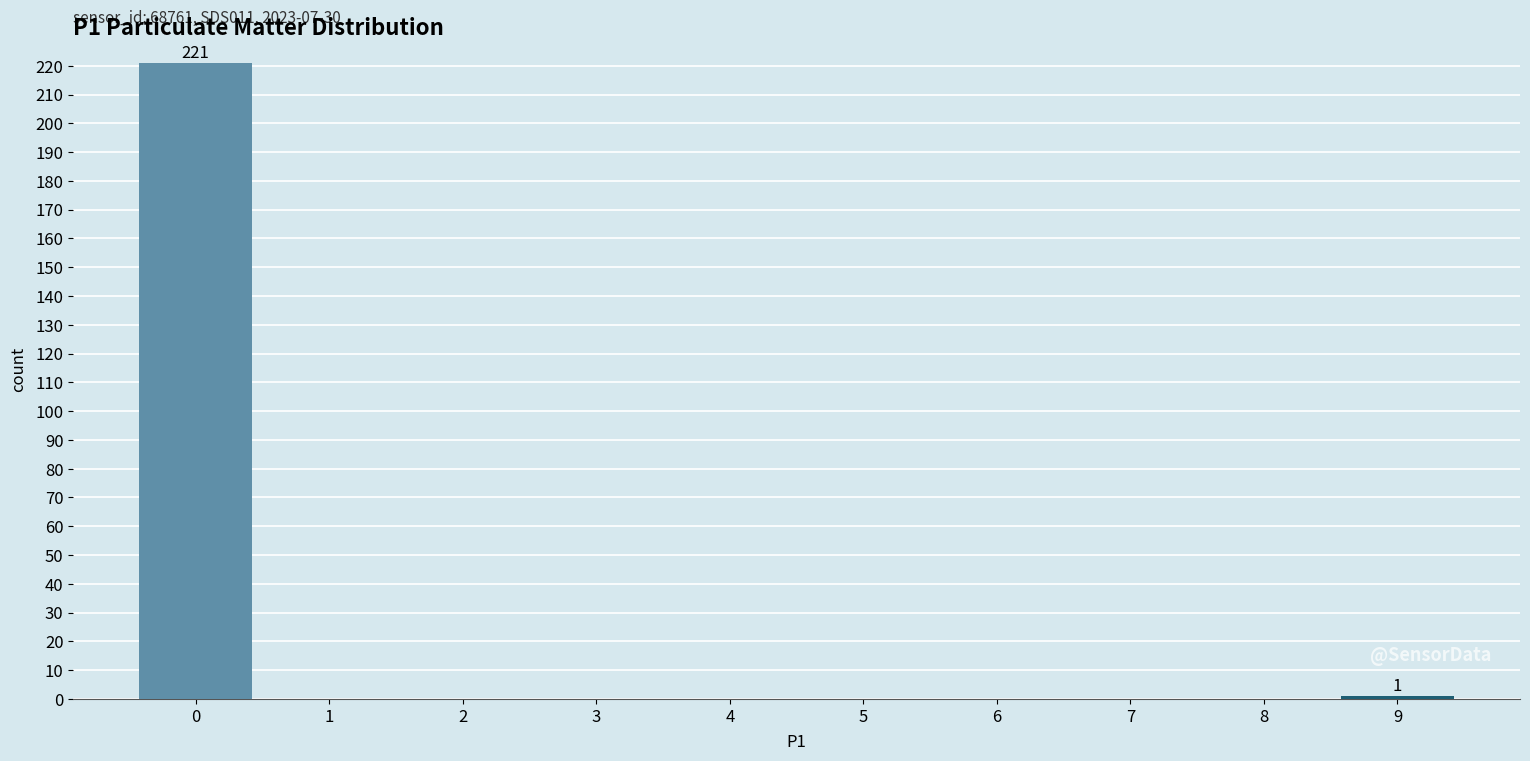

Reading right to left, extract all data points from this chart.

9=1	8=0	7=0	6=0	5=0	4=0	3=0	2=0	1=0	0=221